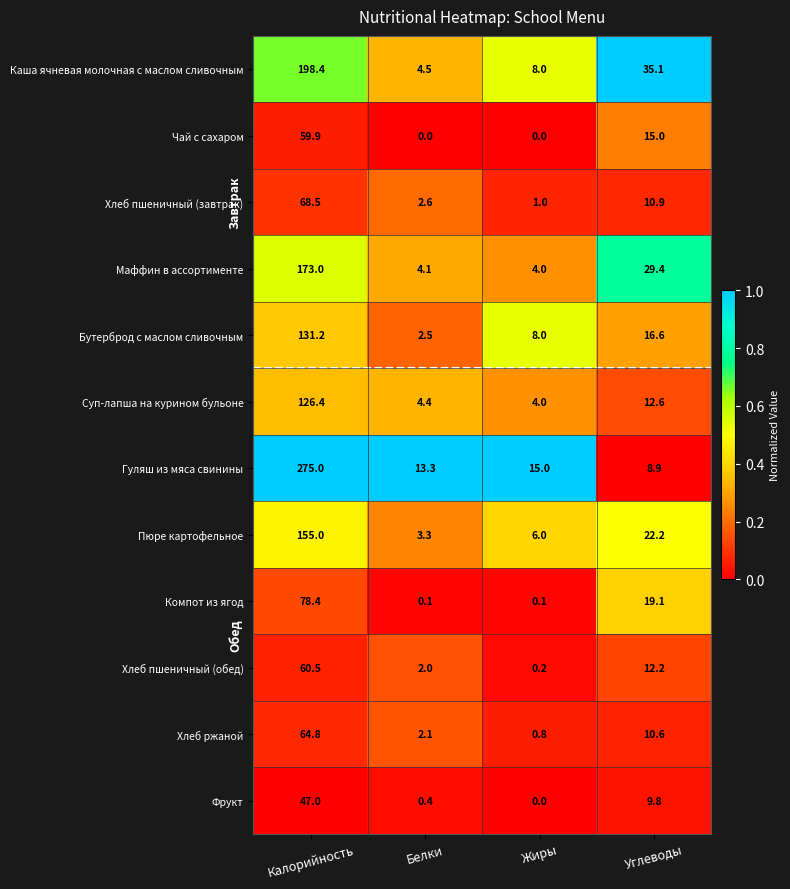

The Каша ячневая молочная с маслом сливочным series shows 35.1 at Углеводы. True or false?

True